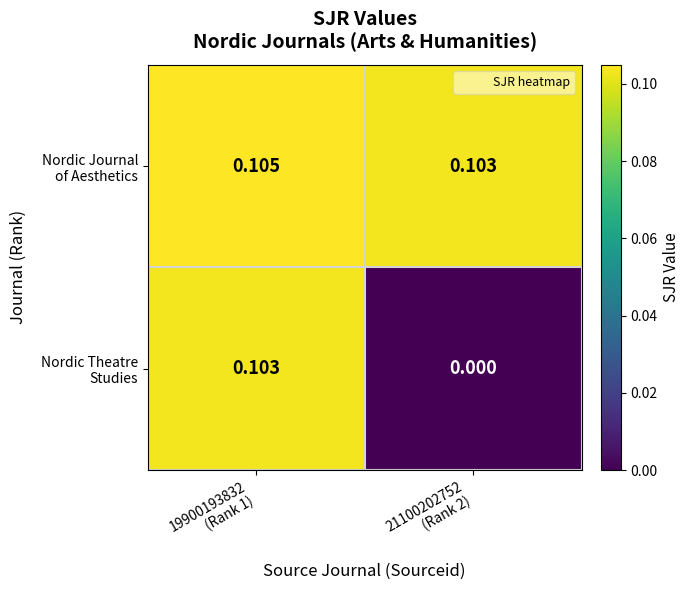

Count the number of categories in the chart.

2